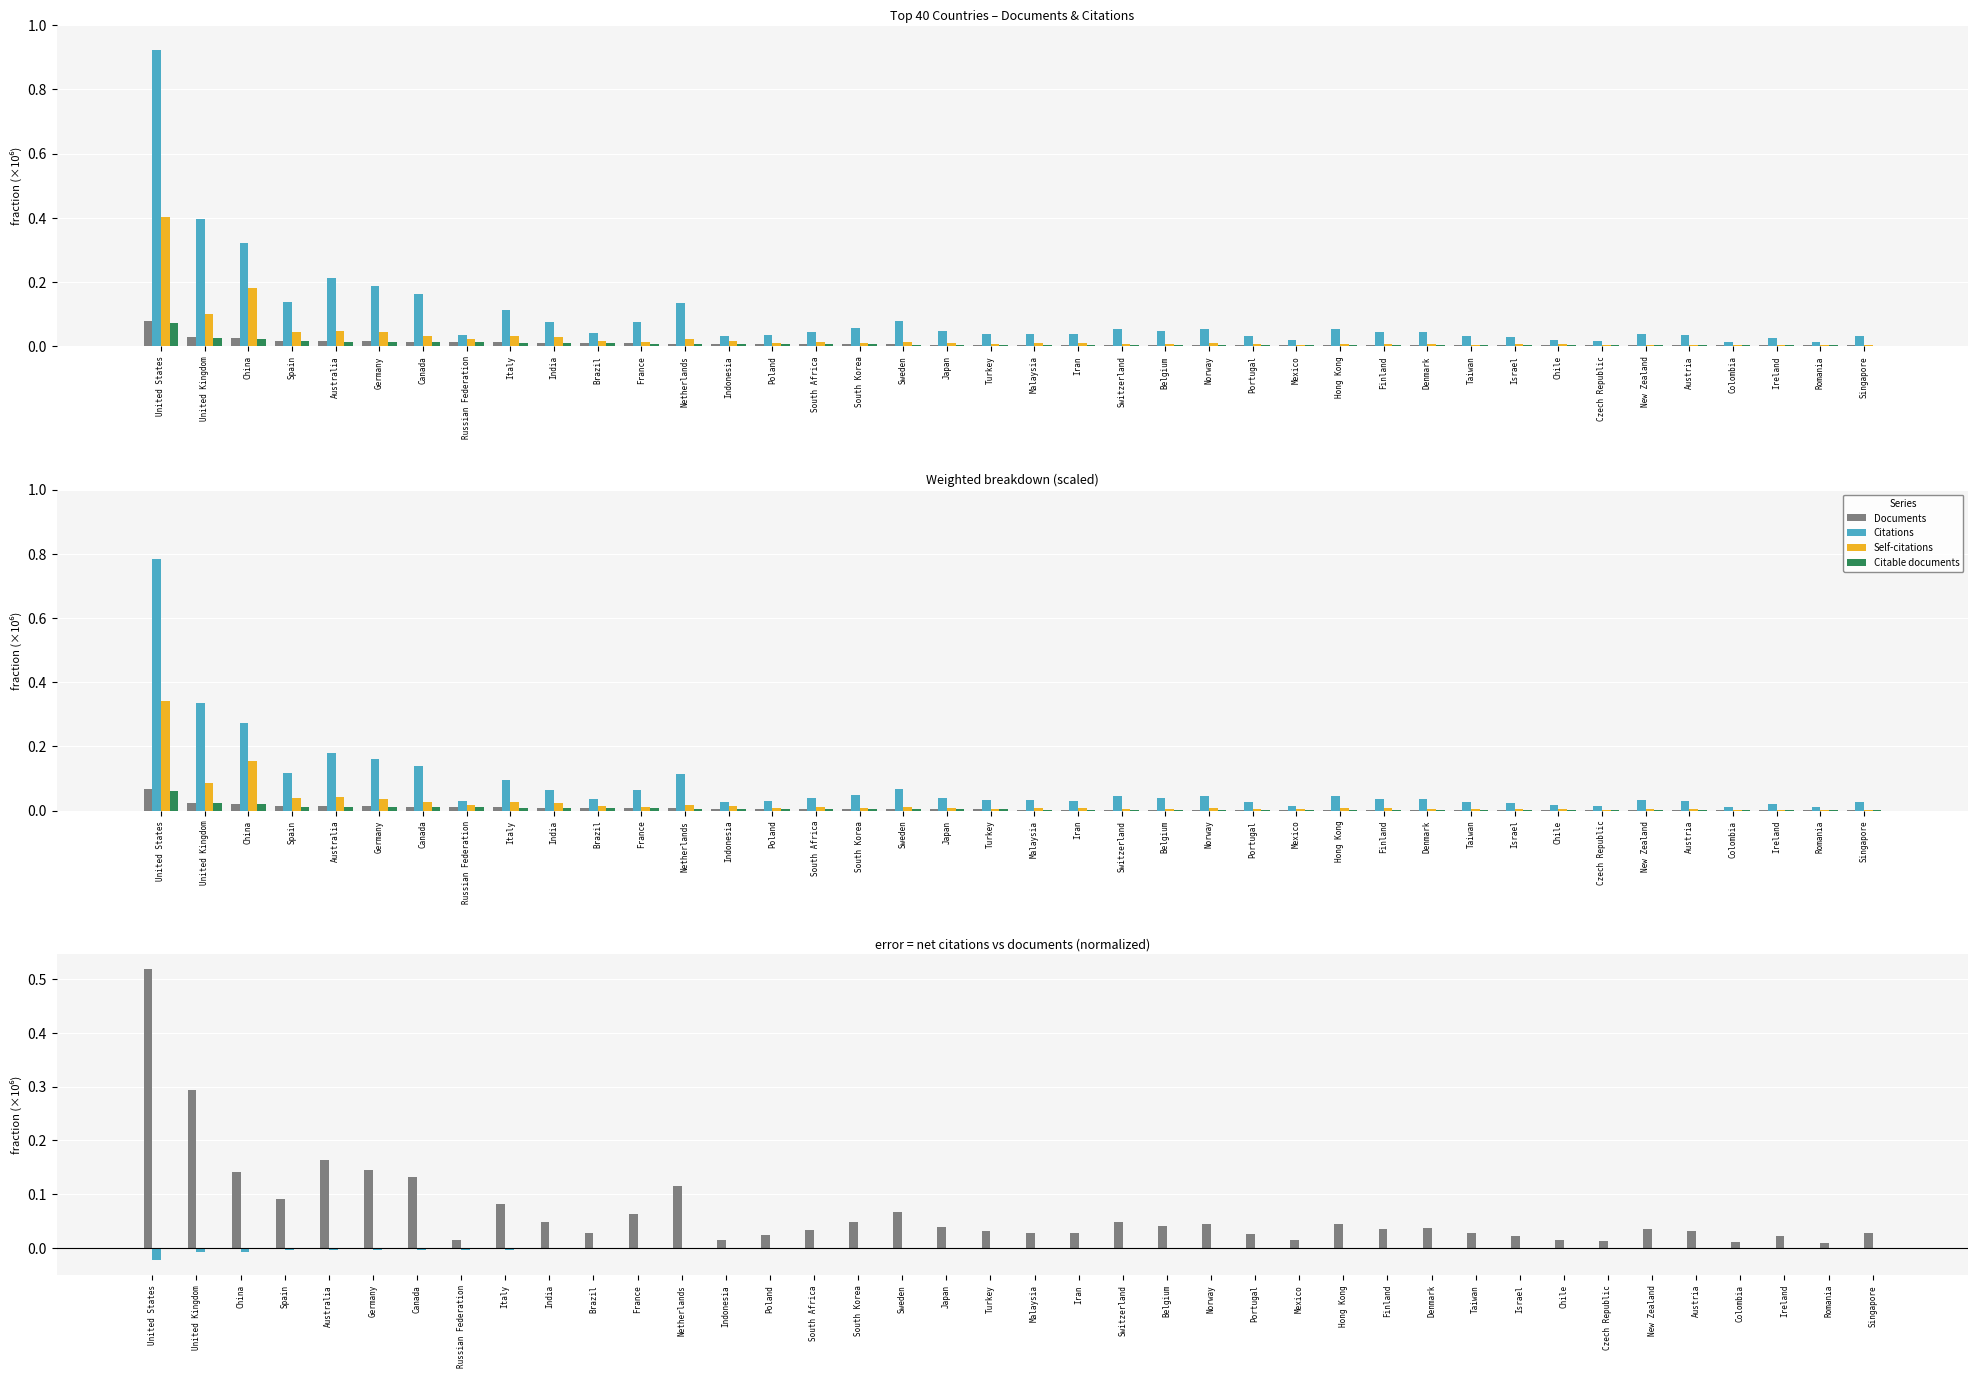

Which label corresponds to the largest value in the chart?

United States